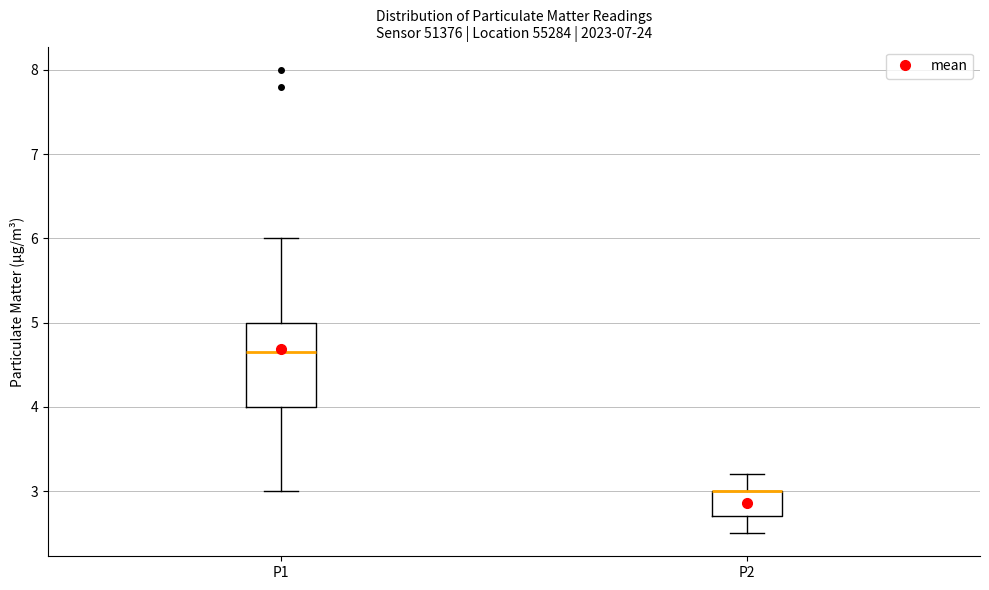

Reading left to right, read every box against the y-axis: the position of its median line, the range the box covers, and the ends of its whiskers. The values are not printed on the chart, so give them approximately, as read against the axis.

P1: median 4.7, box 4.0 to 5.0, whiskers 3.0 to 6.0
P2: median 3.0 (drawn on the box's upper edge), box 2.7 to 3.0, whiskers 2.5 to 3.2